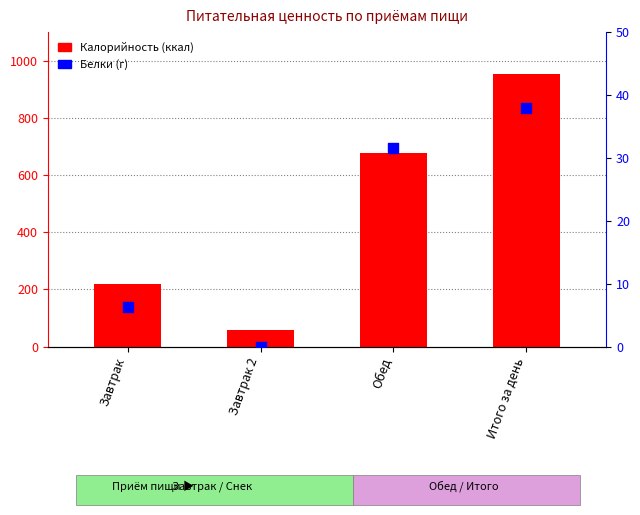

What are all the series names shown in the legend?

Калорийность, Белки